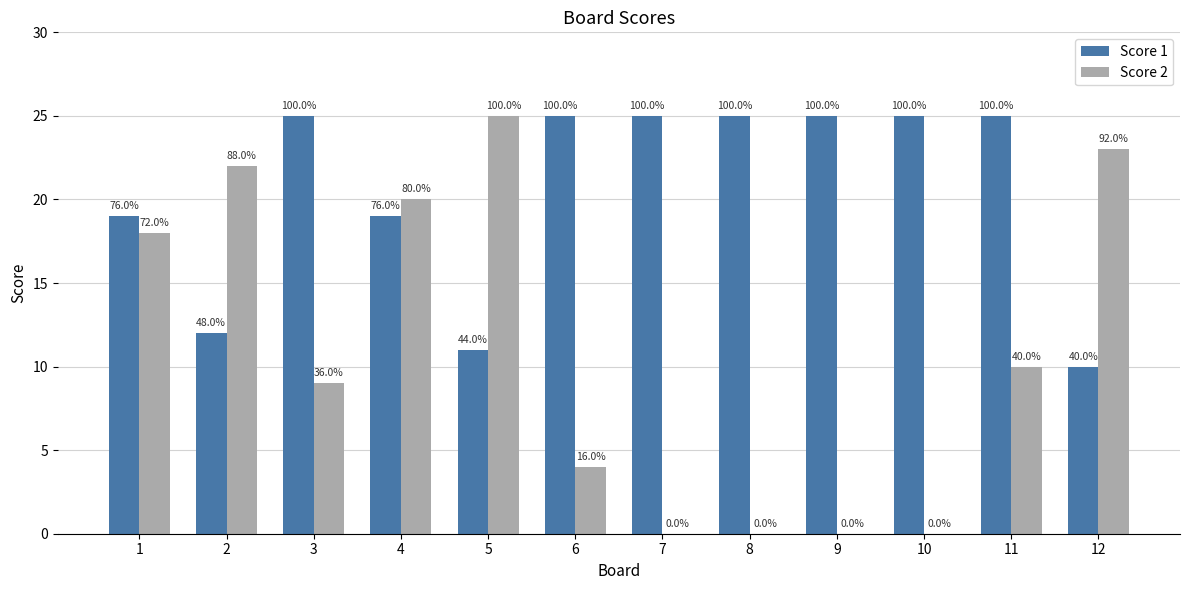

What are all the series names shown in the legend?

Score 1, Score 2